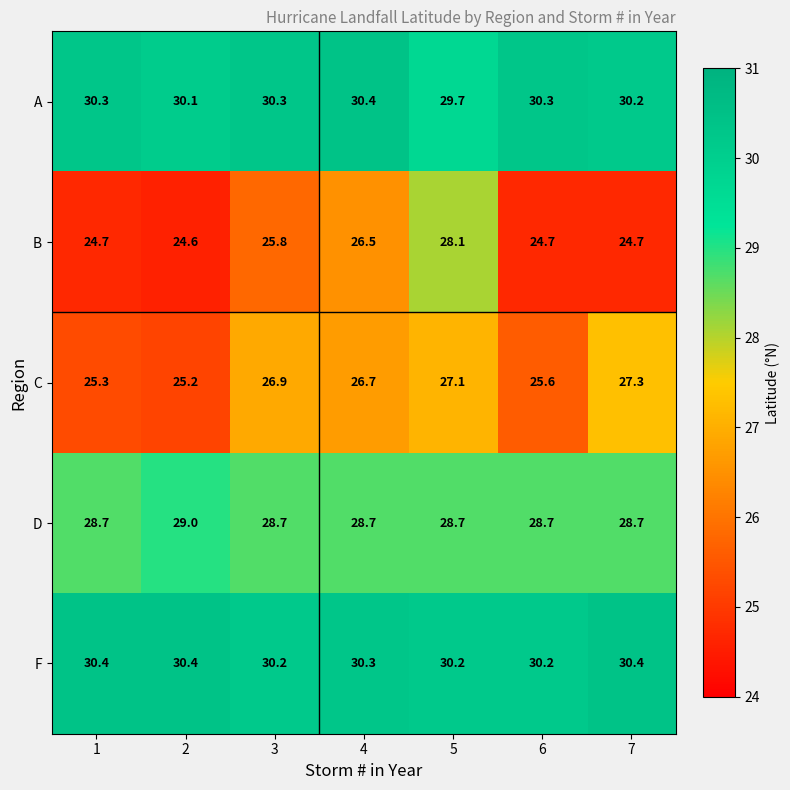

The value of C at 3 is 8.9. True or false?

False